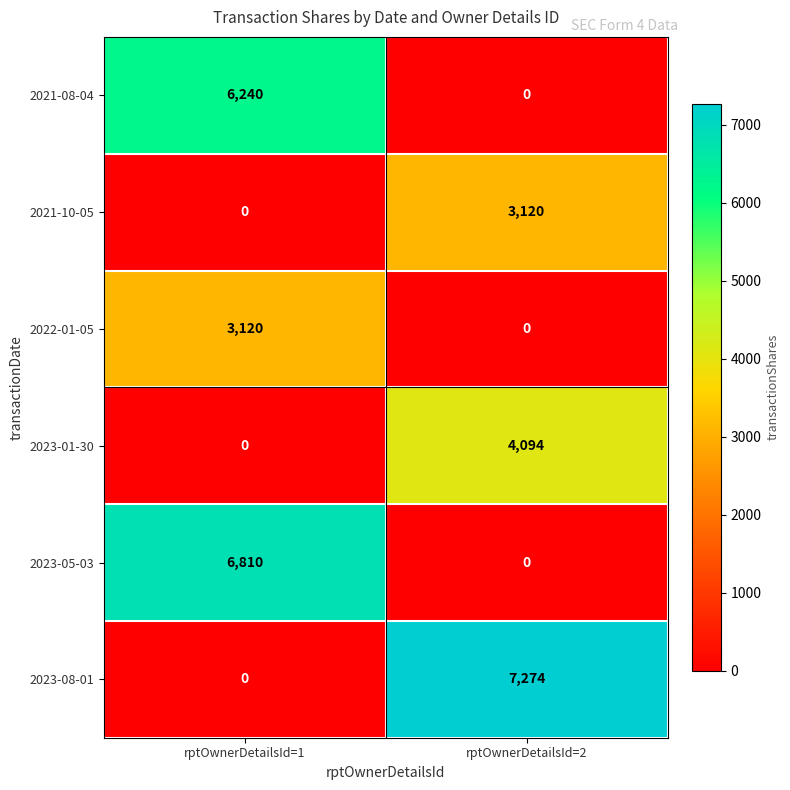

What is the approximate value of 2023-01-30 at rptOwnerDetailsId=2, to the nearest 50?

4100